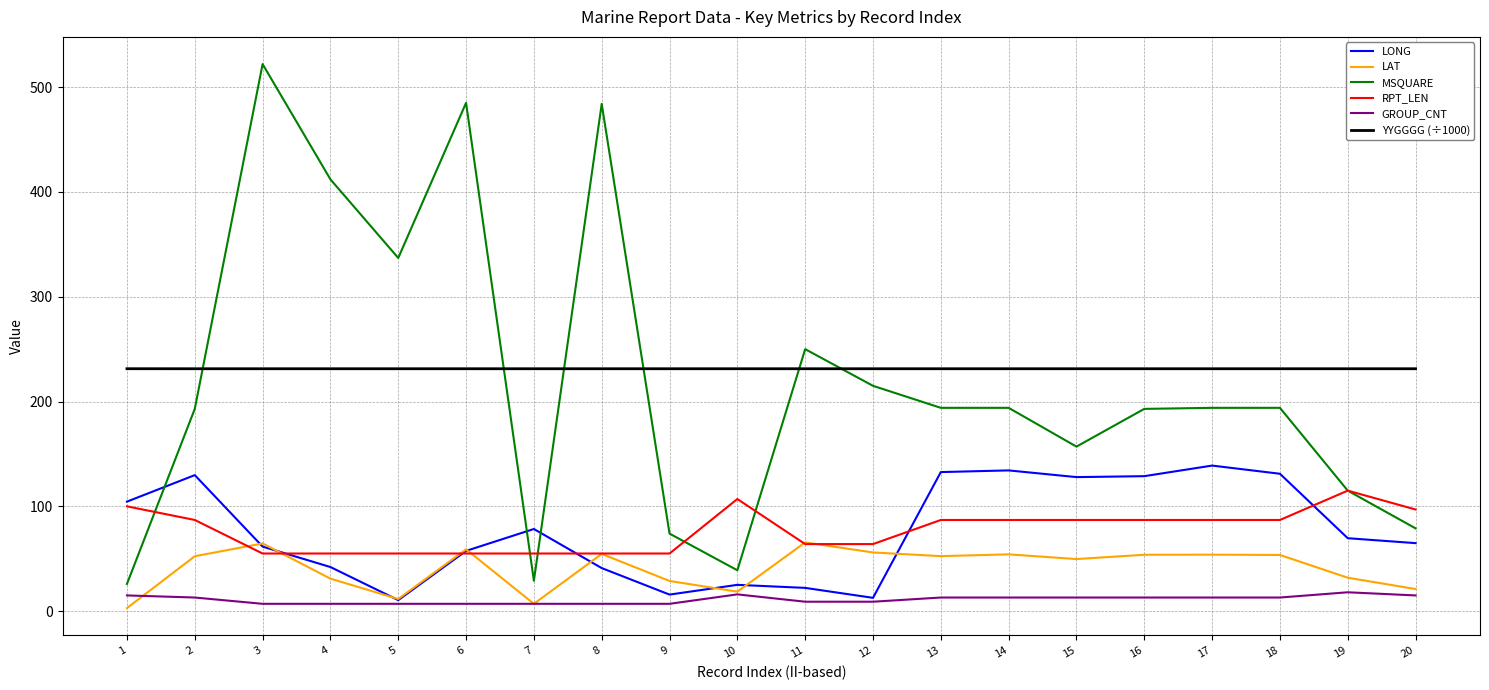

True or false: YYGGGG (÷1000) and LONG cross at least once.

False